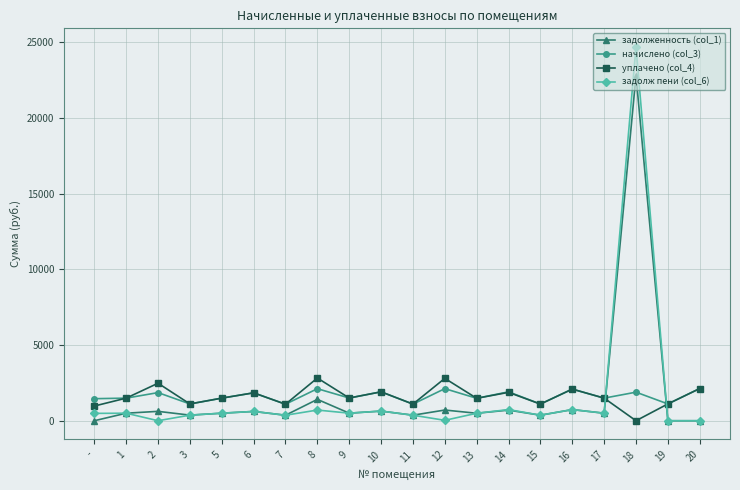

What position from the right is 2?

18